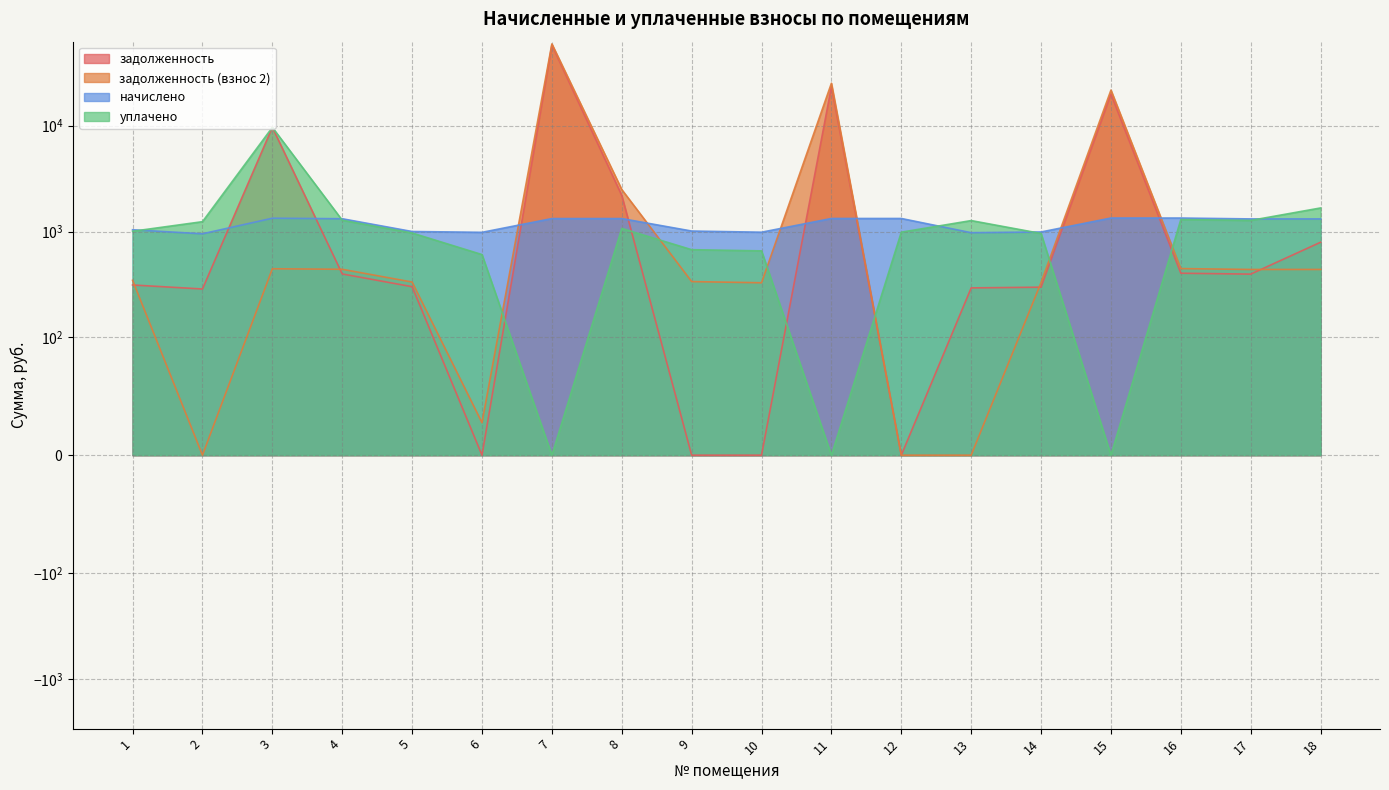

Which series has the widest spread of values?

задолженность (взнос 2)